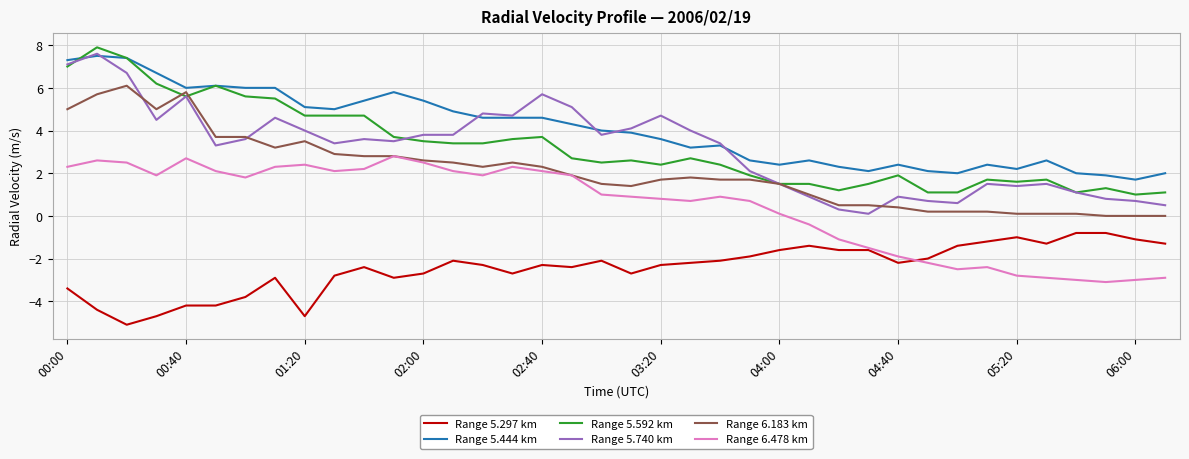

What is the lowest value of the Range 5.444 km series?

1.7